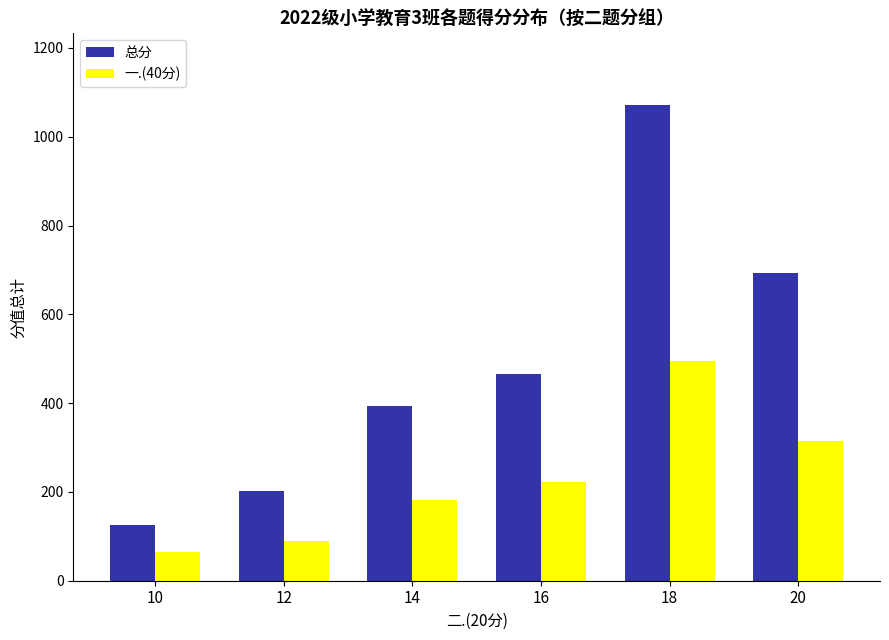

What is the spread (max minus min) of values at 14?

212